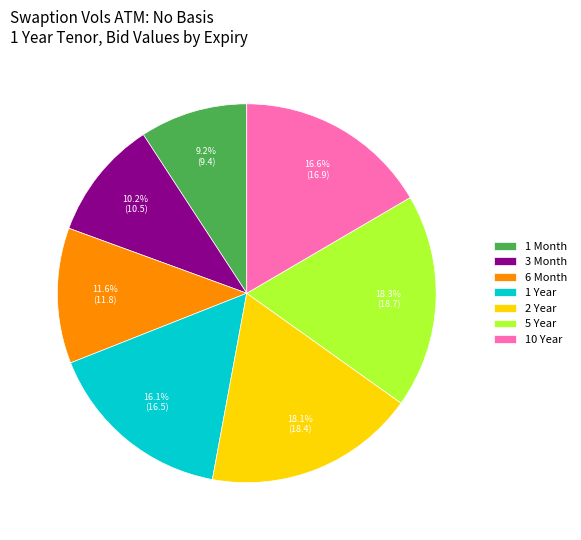

Combined, do 6 Month and 10 Year account for over 50%?

No